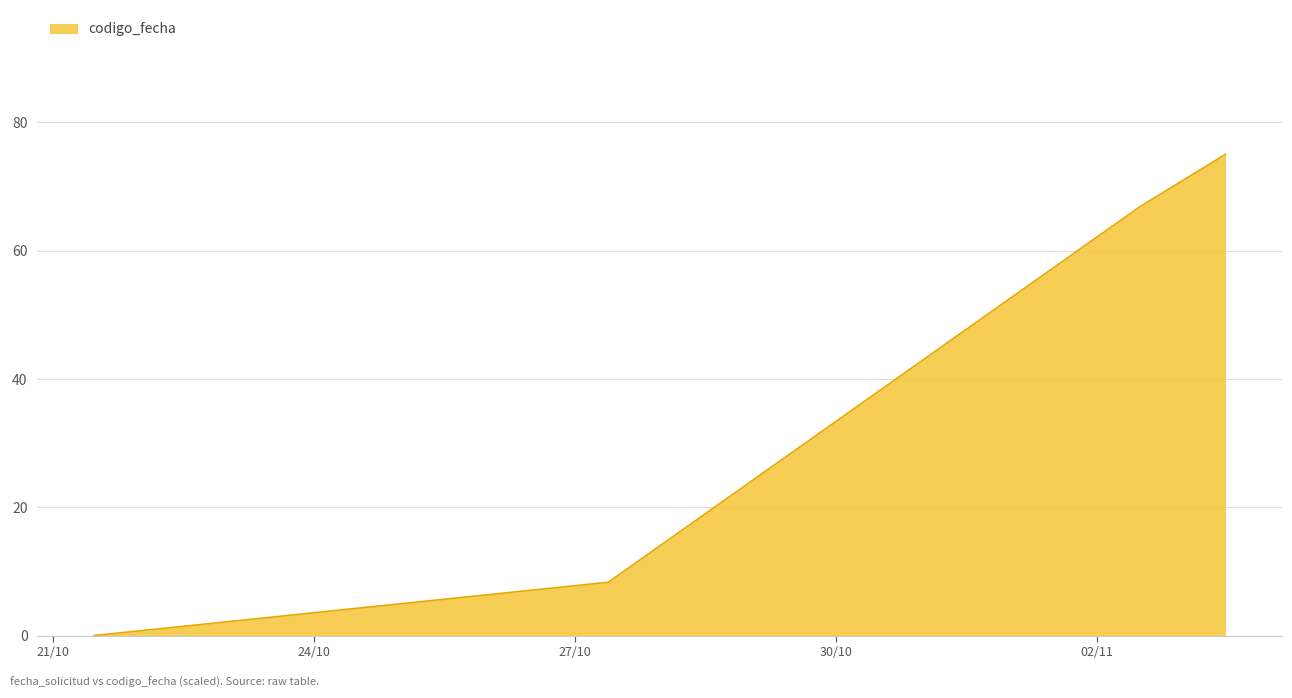

What is the difference between the second highest and second lowest values?

58.6